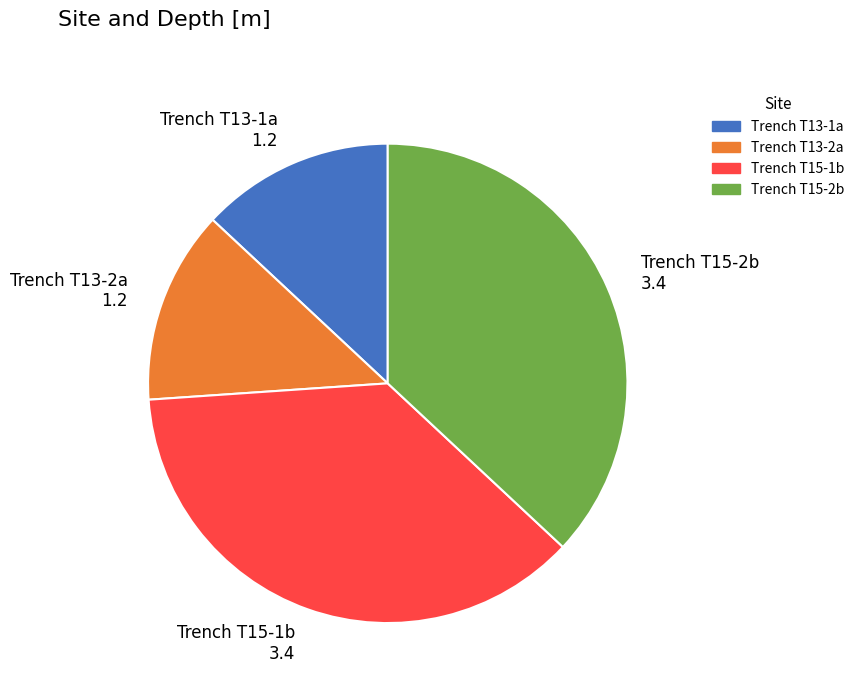

Which has a higher value, Trench T13-1a or Trench T15-1b?

Trench T15-1b